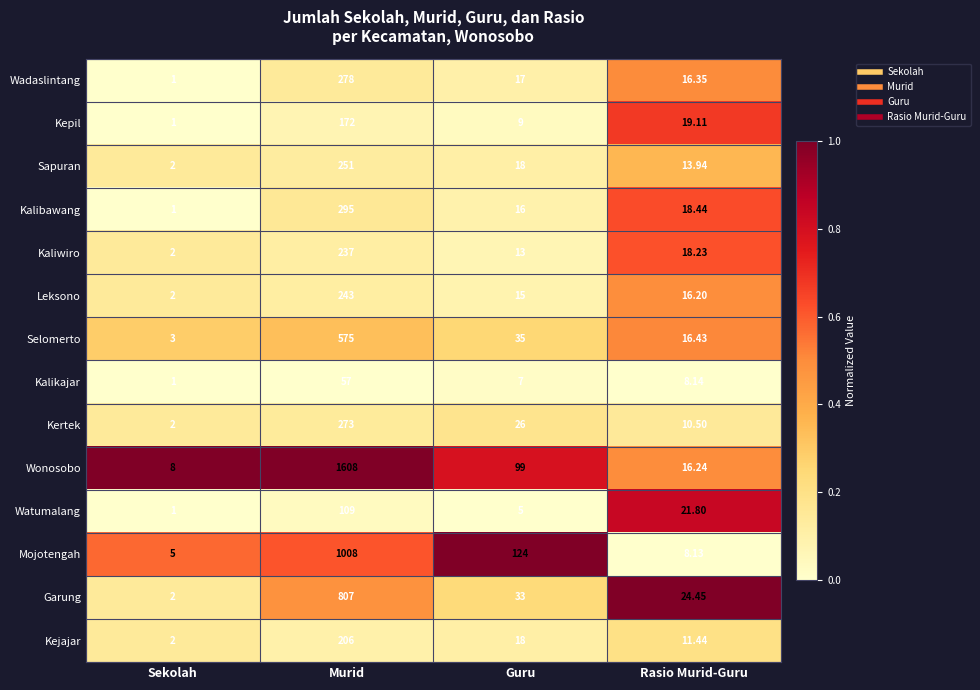

What is the total value across all series at Guru?

435.0